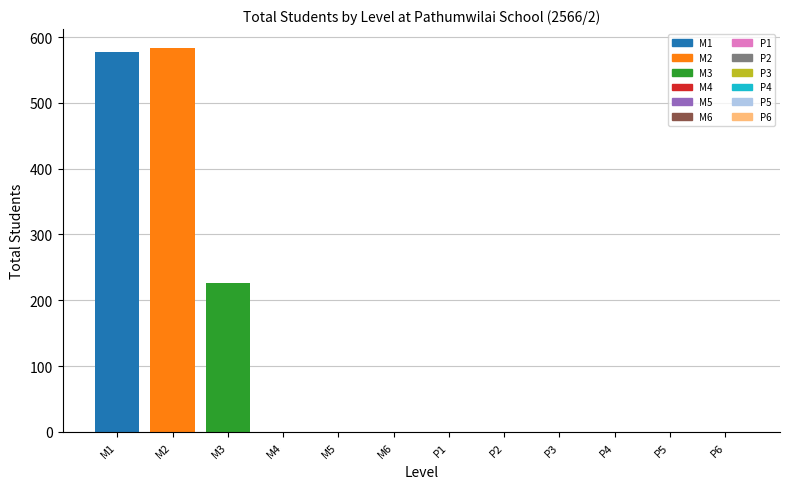

What is the greatest value displayed?

583